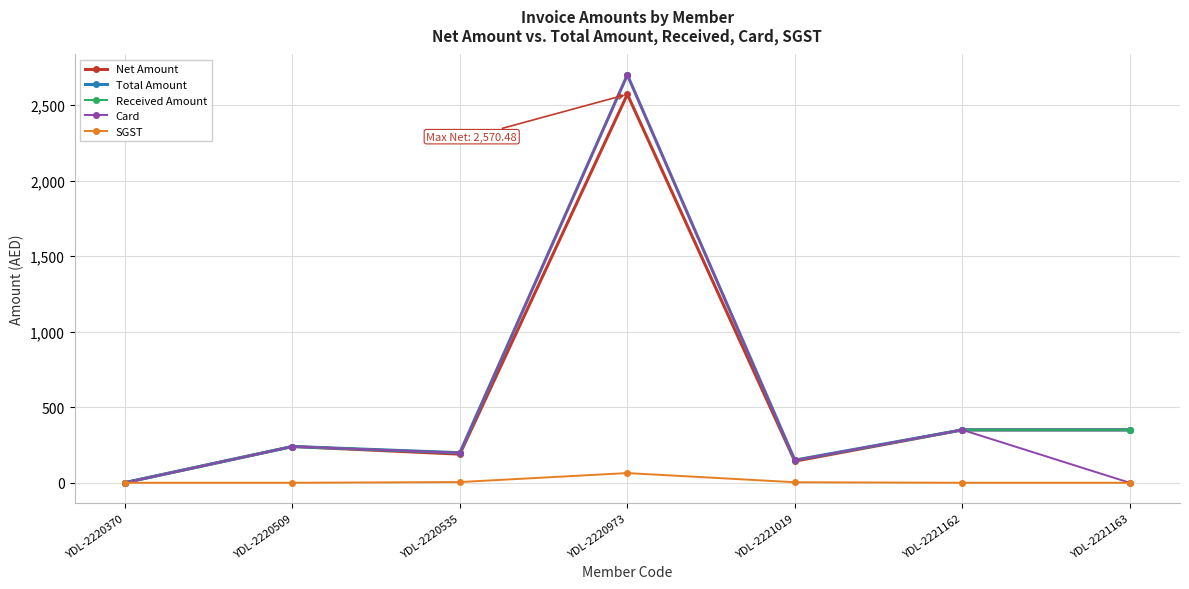

Count the number of data series in this chart.

5